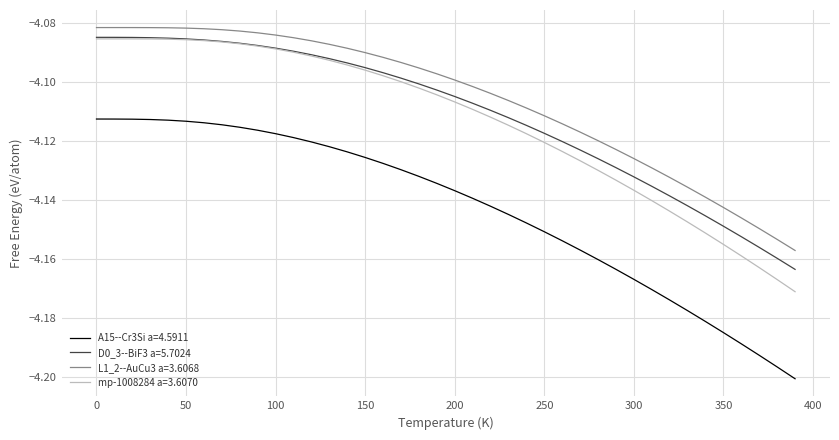

True or false: L1_2--AuCu3 a=3.6068 and D0_3--BiF3 a=5.7024 cross at least once.

False